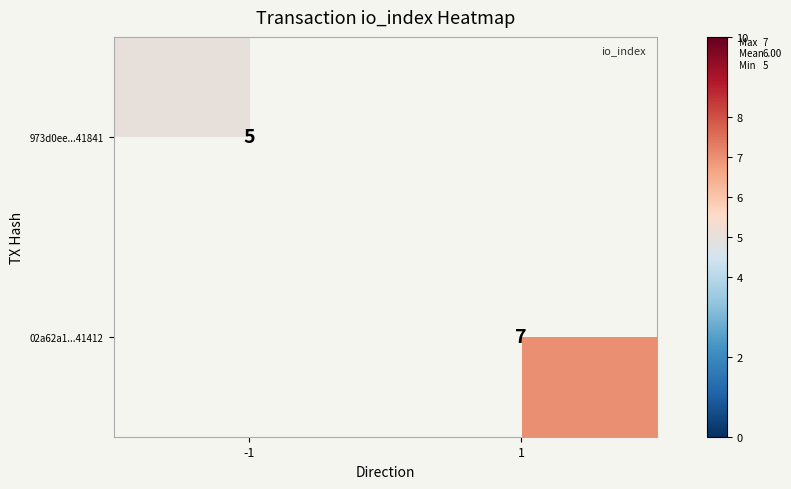

How many distinct data groups are displayed?

2